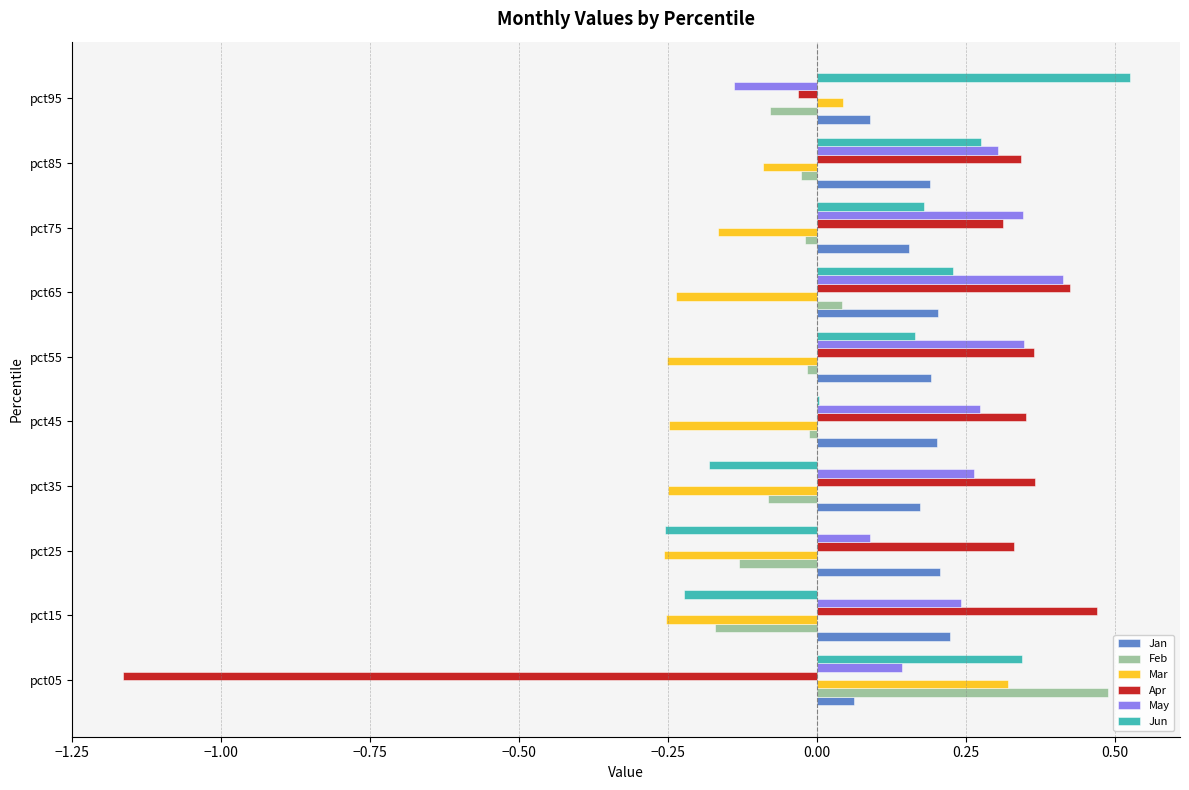

Is the value of May at pct95 greater than the value of Jun at pct35?

Yes